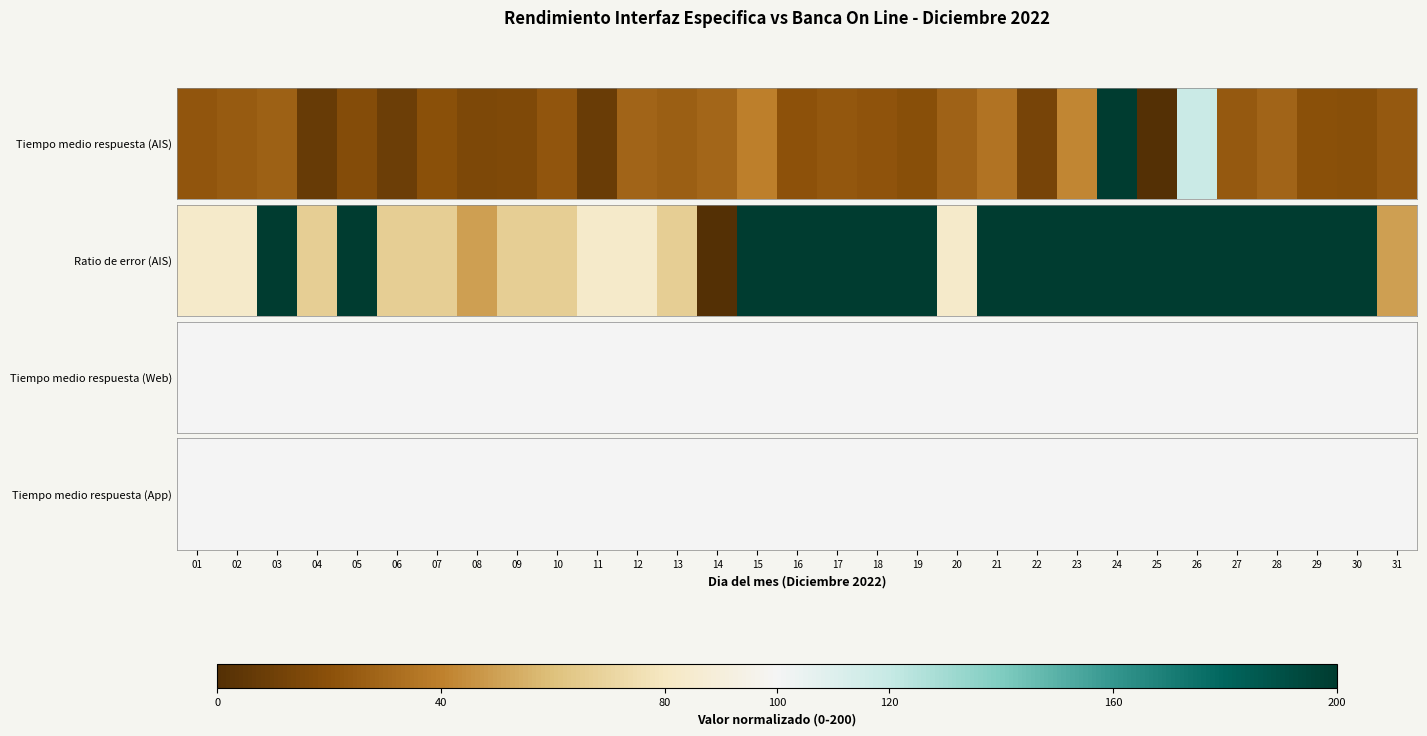

Between 18 and 29, which series saw the biggest shift?

Tiempo medio respuesta (AIS)